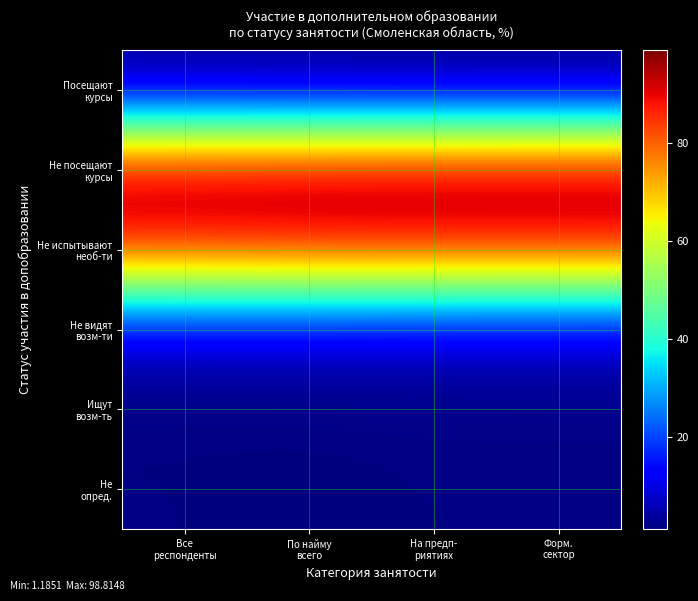

List the series in order of their peak value, lowest first.

Не опред., Посещают курсы, Ищут возм-ть, Не видят возм-ти, Не испытывают необ-ти, Не посещают курсы